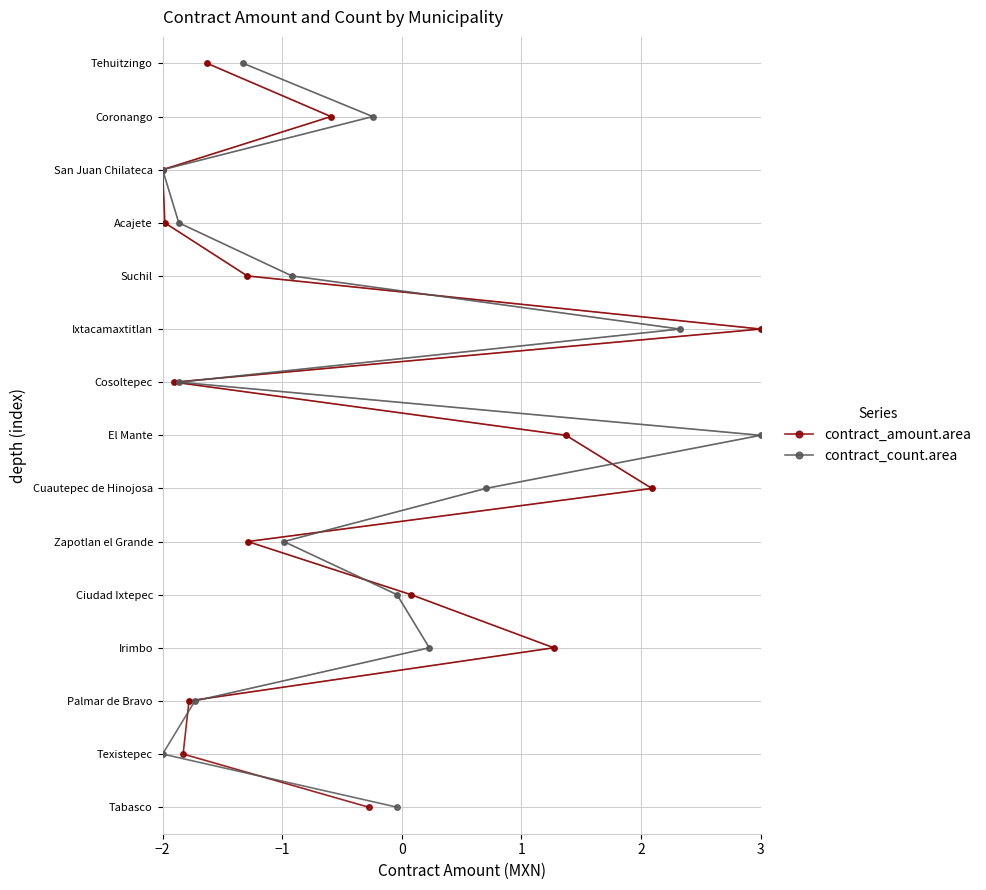

What is the greatest value displayed?

14